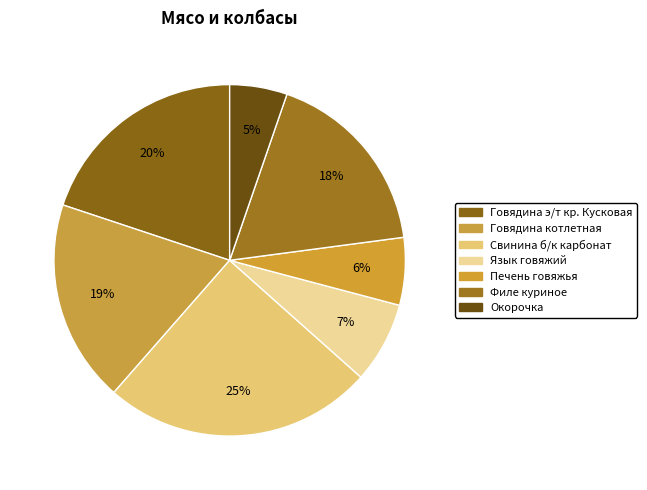

To the nearest percent, what percentage of the pie is Филе куриное?

18%